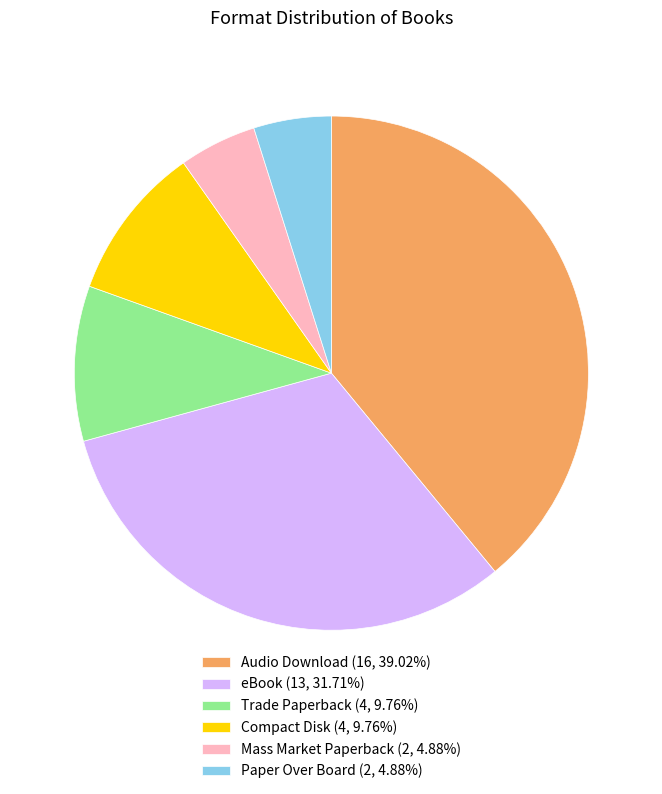

Which has a higher value, eBook or Audio Download?

Audio Download